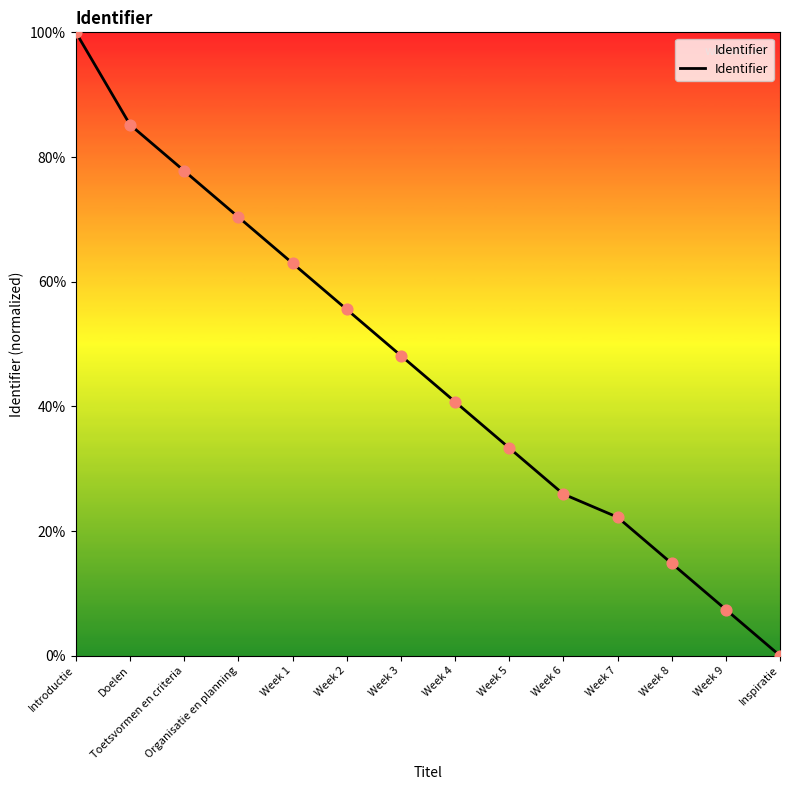

Between Week 3 and Week 1, which is larger?

Week 1